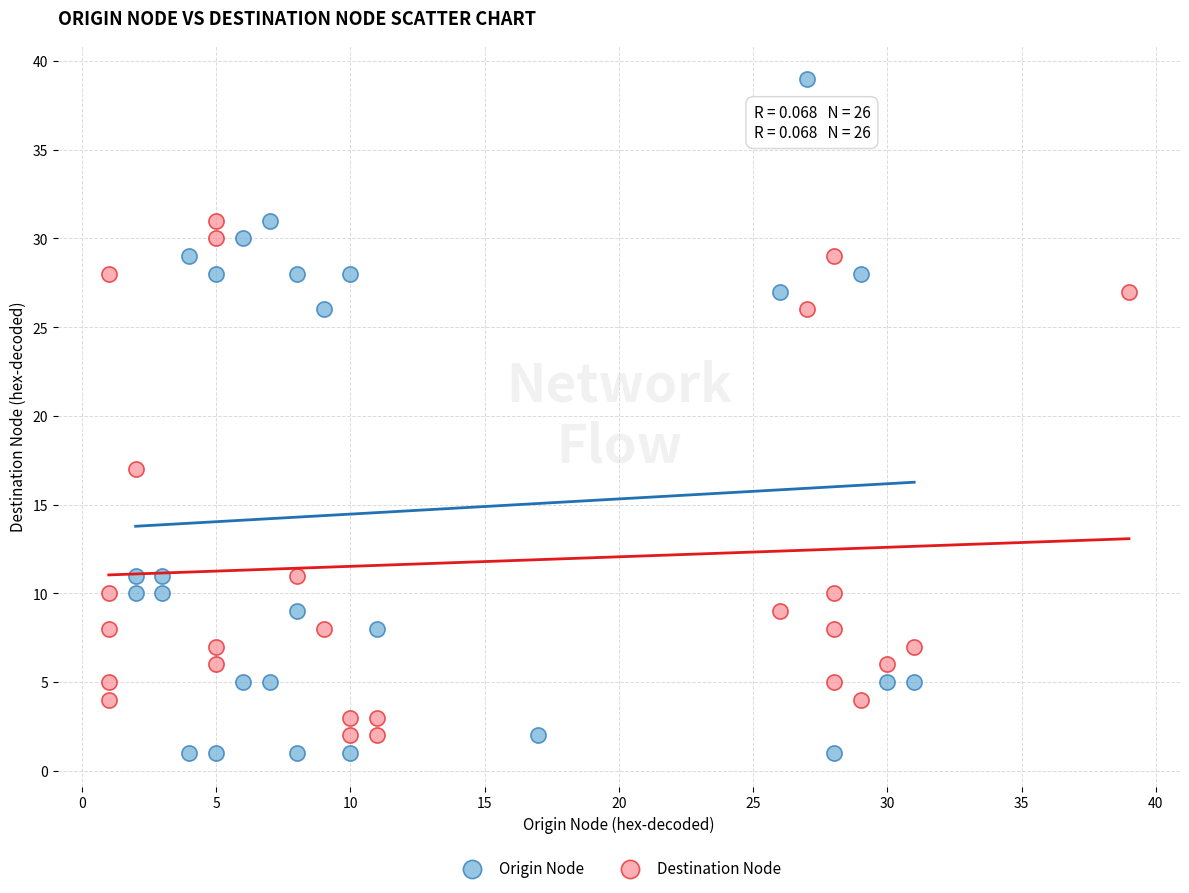

What are all the series names shown in the legend?

Origin Node, Destination Node